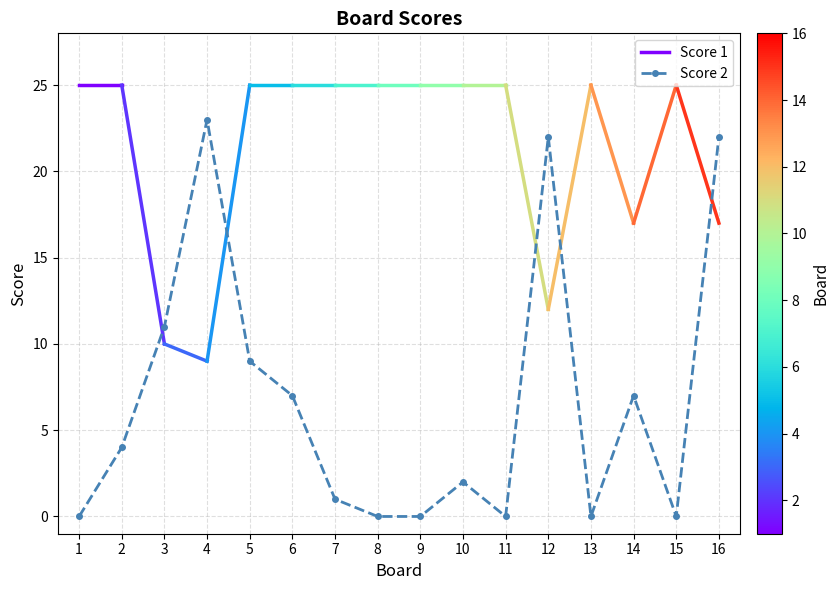

The Score 2 series shows 7 at 6. True or false?

True